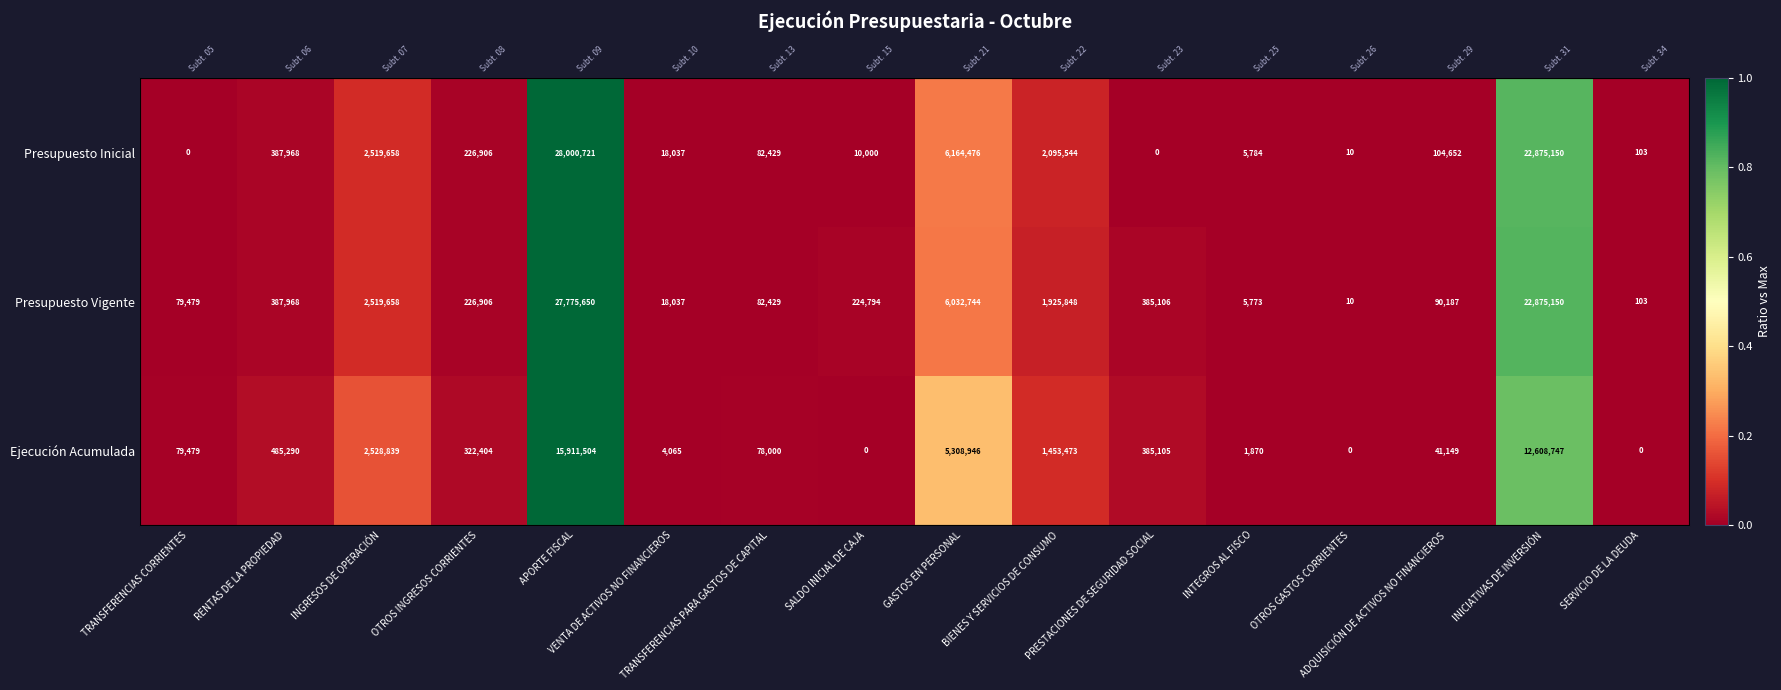

Which category has the highest value across all series?

APORTE FISCAL